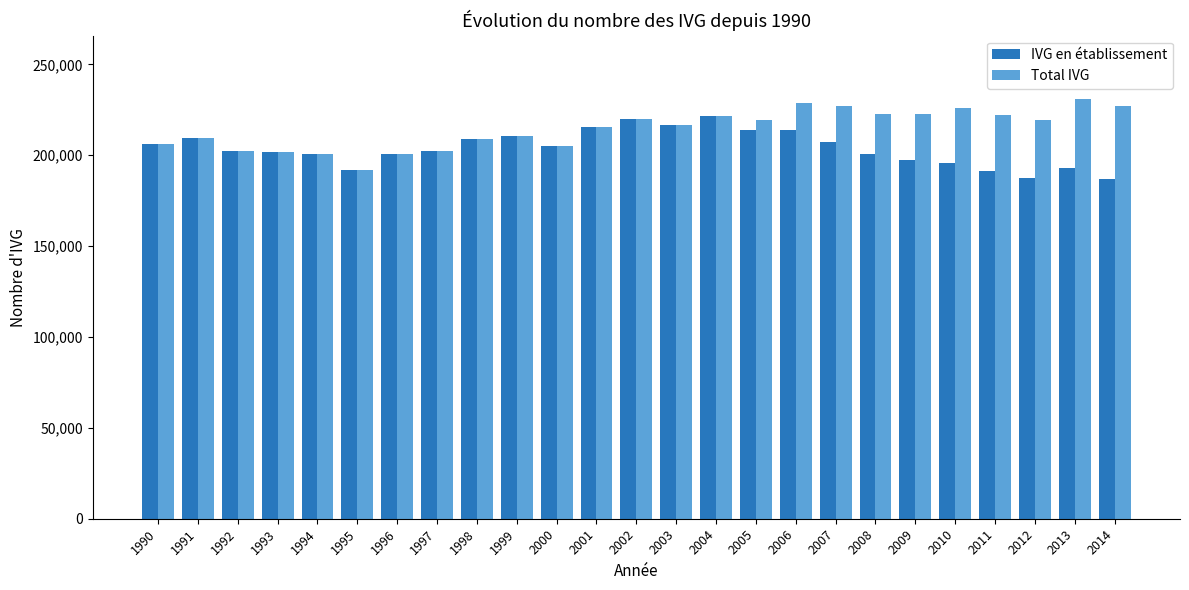

True or false: Total IVG has a value of 216436 at 2003.

True